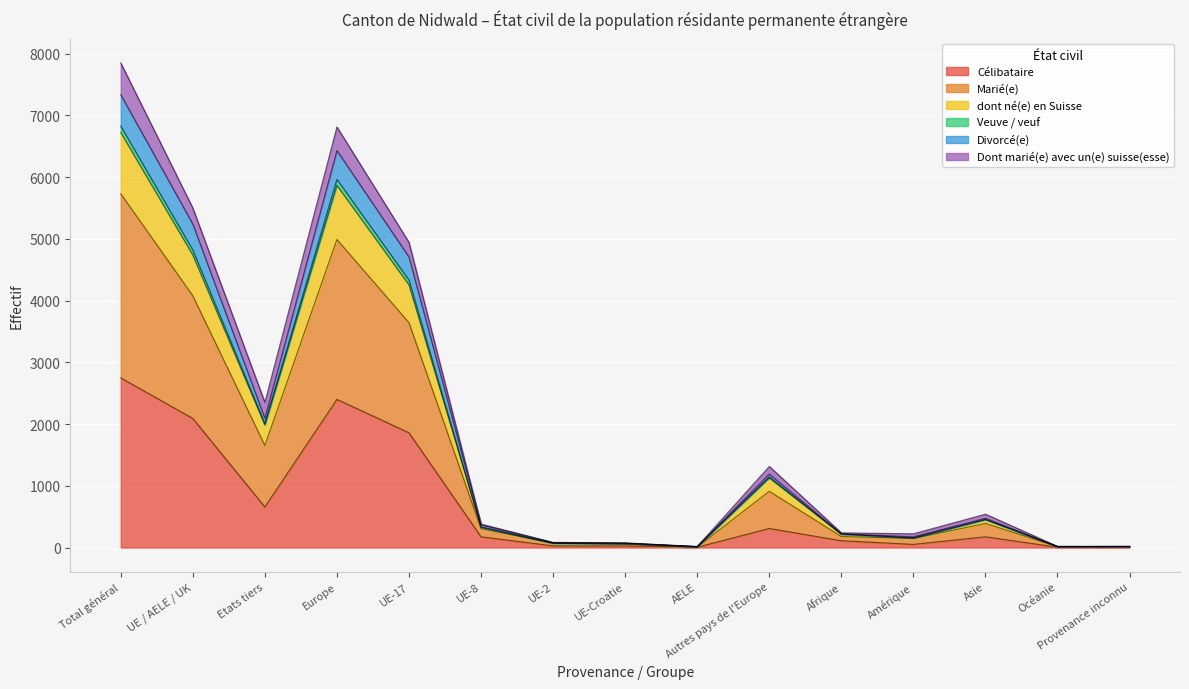

What is the label of the 7th point from the left?

UE-2